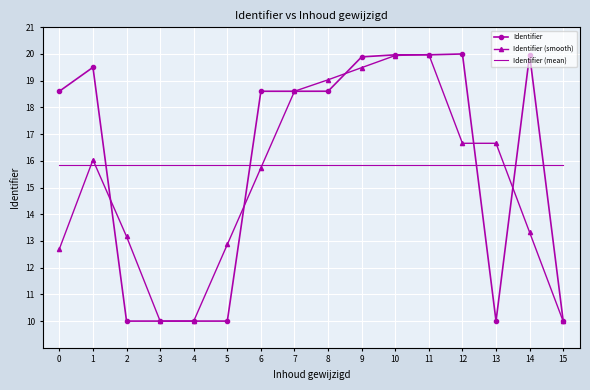

What is the sum of all Identifier (smooth) values?

244.2